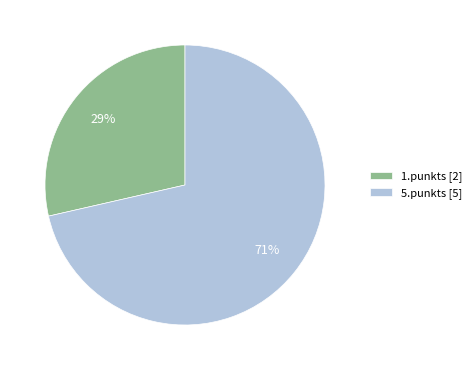

Combined, do 1.punkts [2] and 5.punkts [5] account for over 50%?

Yes